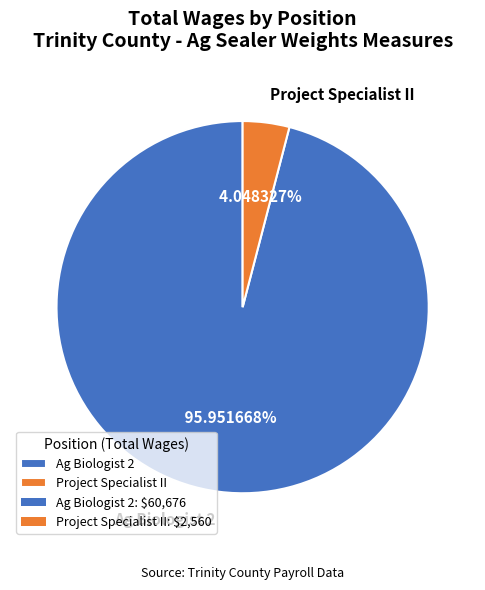

What is the total percentage of Project Specialist II and Ag Biologist 2?

100.0%